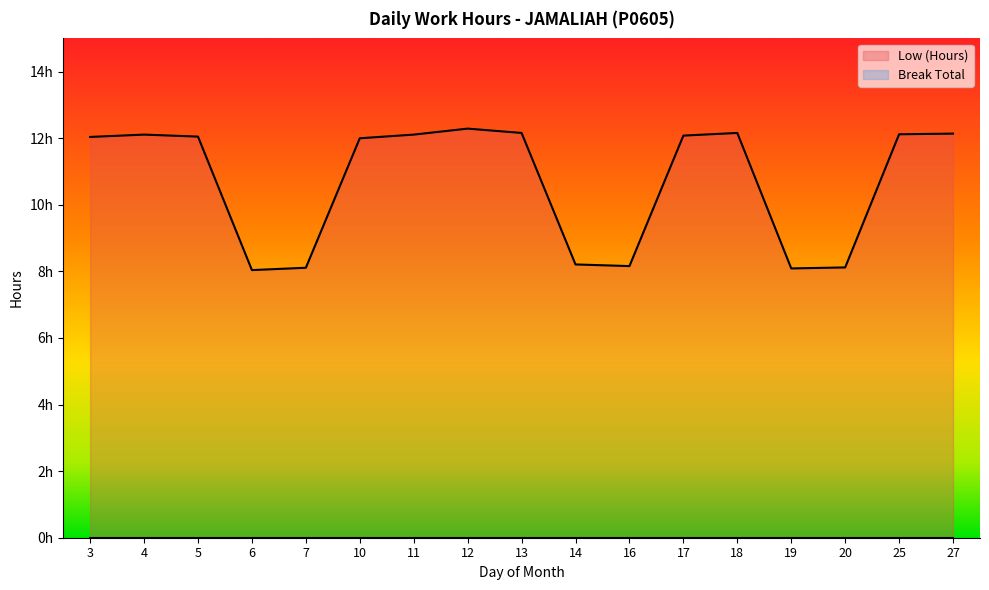

What is the sum of the values at 13 and 27?

24.3